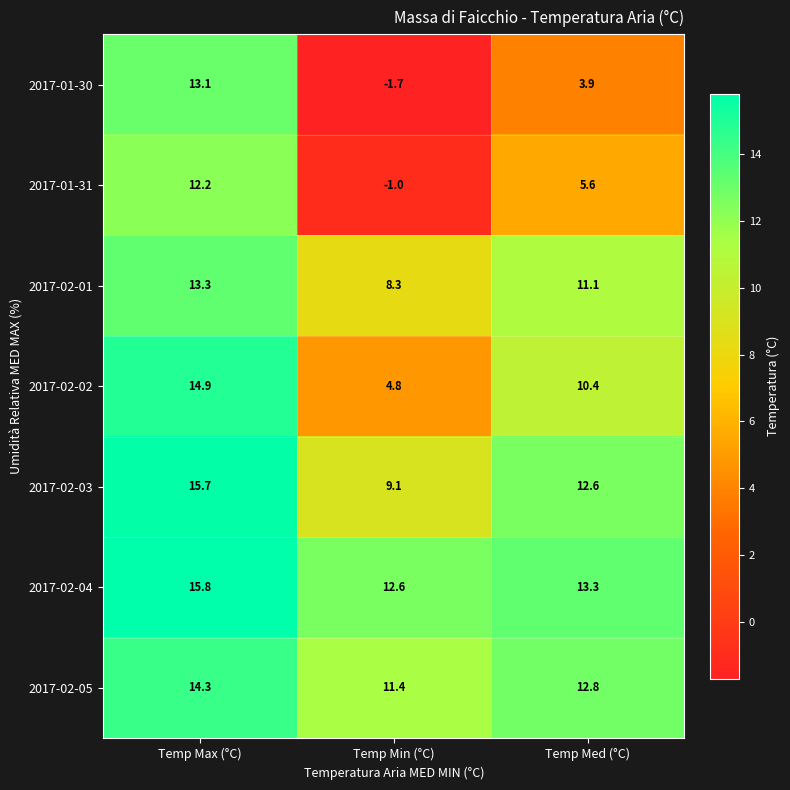

Where does the 2017-02-02 series first go above 10?

Temp Max (°C)